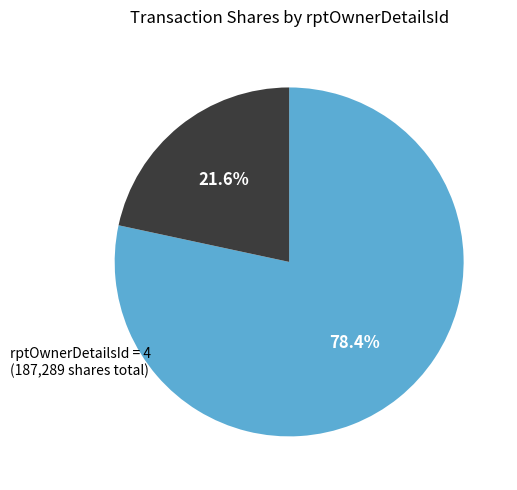

Does any single category account for the majority?

Yes